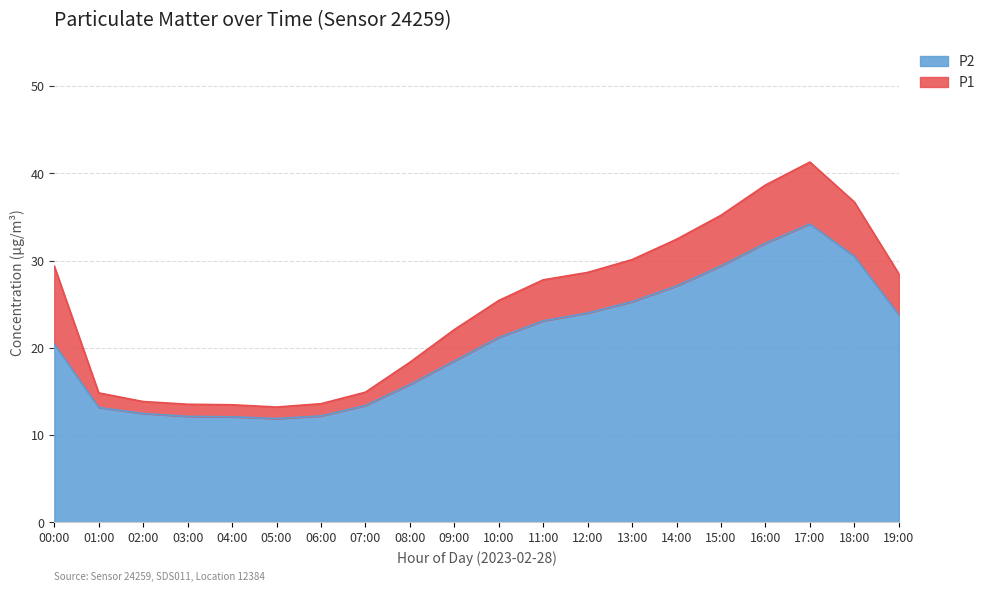

True or false: P1 has more than 1 interior local peaks.

False